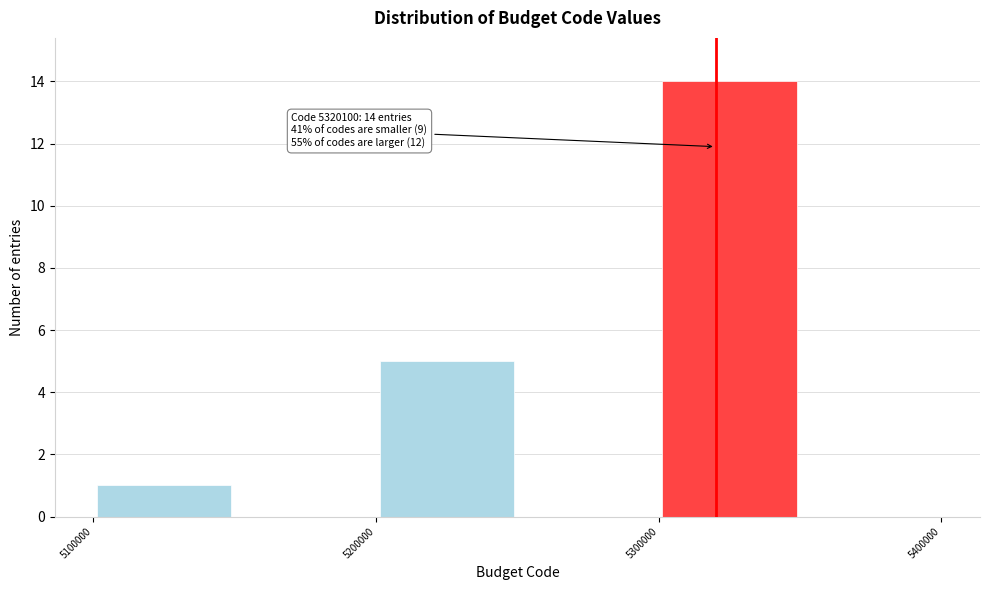

Over which range of the x-axis is the bar tallest?

5300000 to 5350000